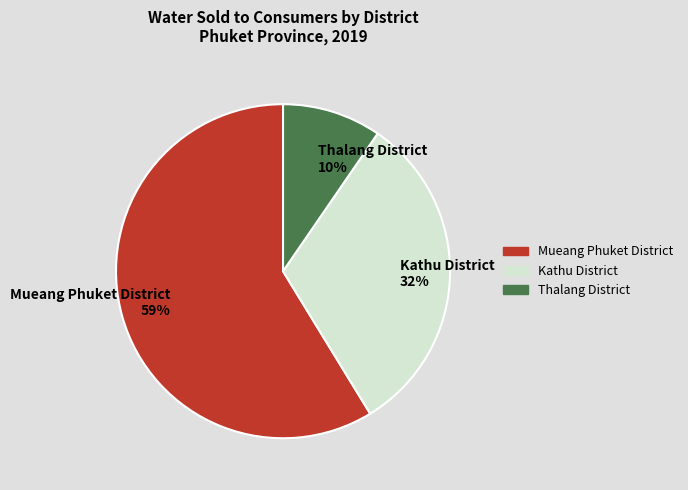

Between Mueang Phuket District 59% and Thalang District 10%, which is larger?

Mueang Phuket District 59%